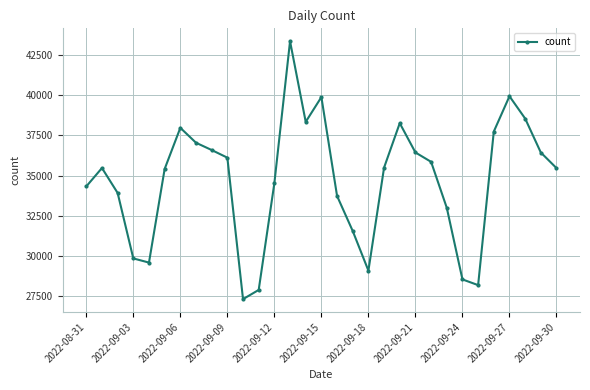

What is the maximum value shown in the chart?

43362